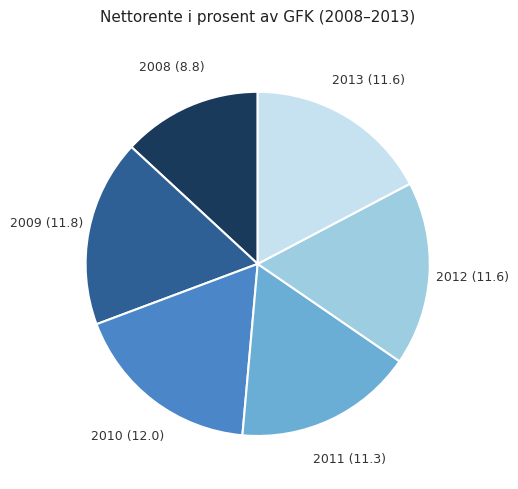

Is the sum of 2008 and 2013 greater than half?

No